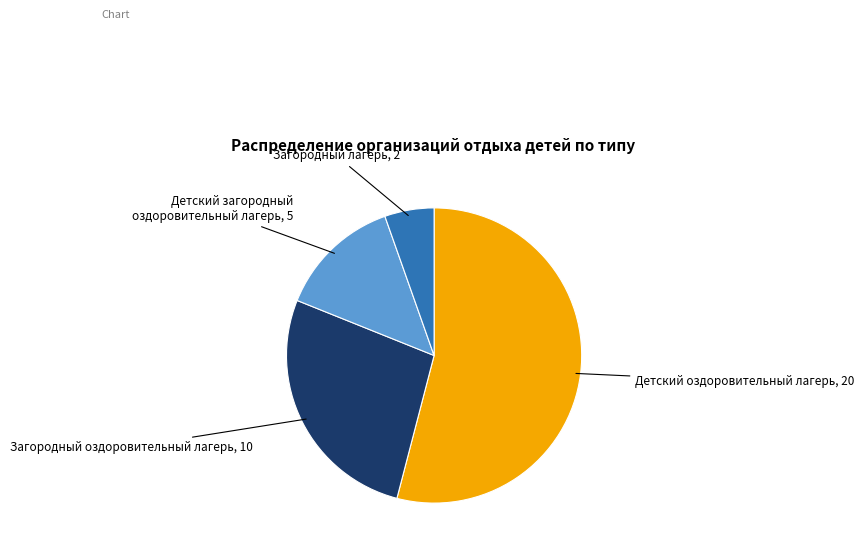

Which slice represents more than half of the pie?

Детский оздоровительный лагерь